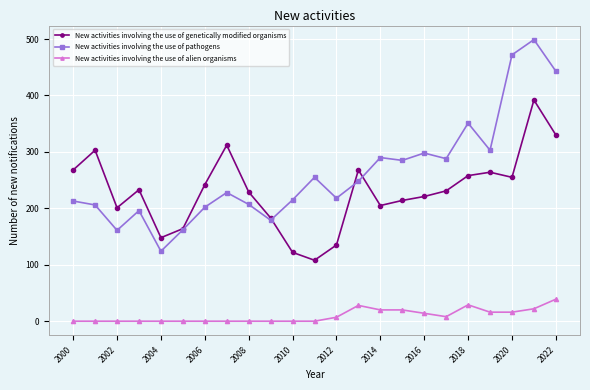

How many interior local valleys does the New activities involving the use of pathogens series have?

7